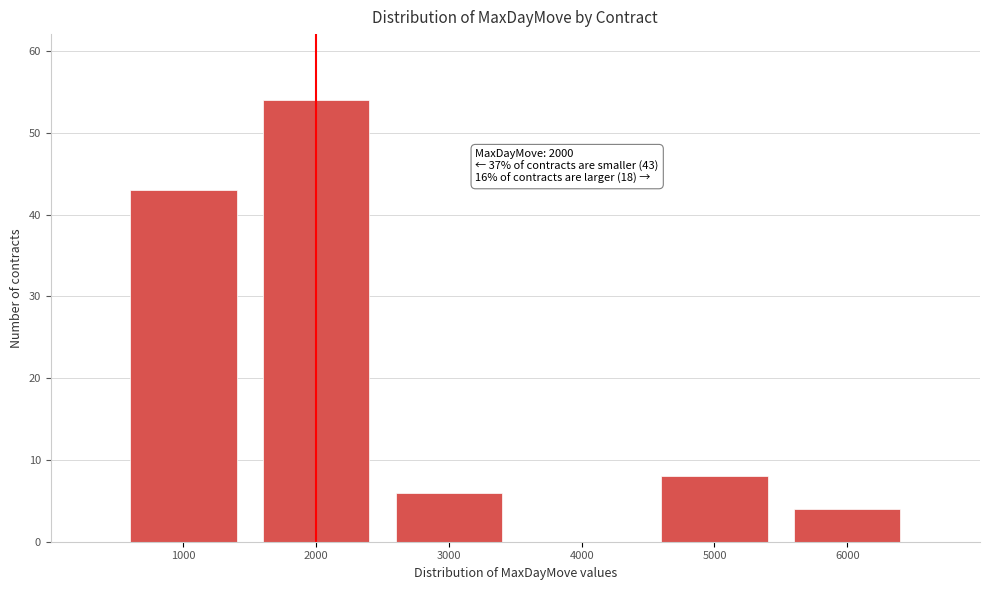

Reading left to right, extract all data points from this chart.

1000=43	2000=54	3000=6	4000=0	5000=8	6000=4